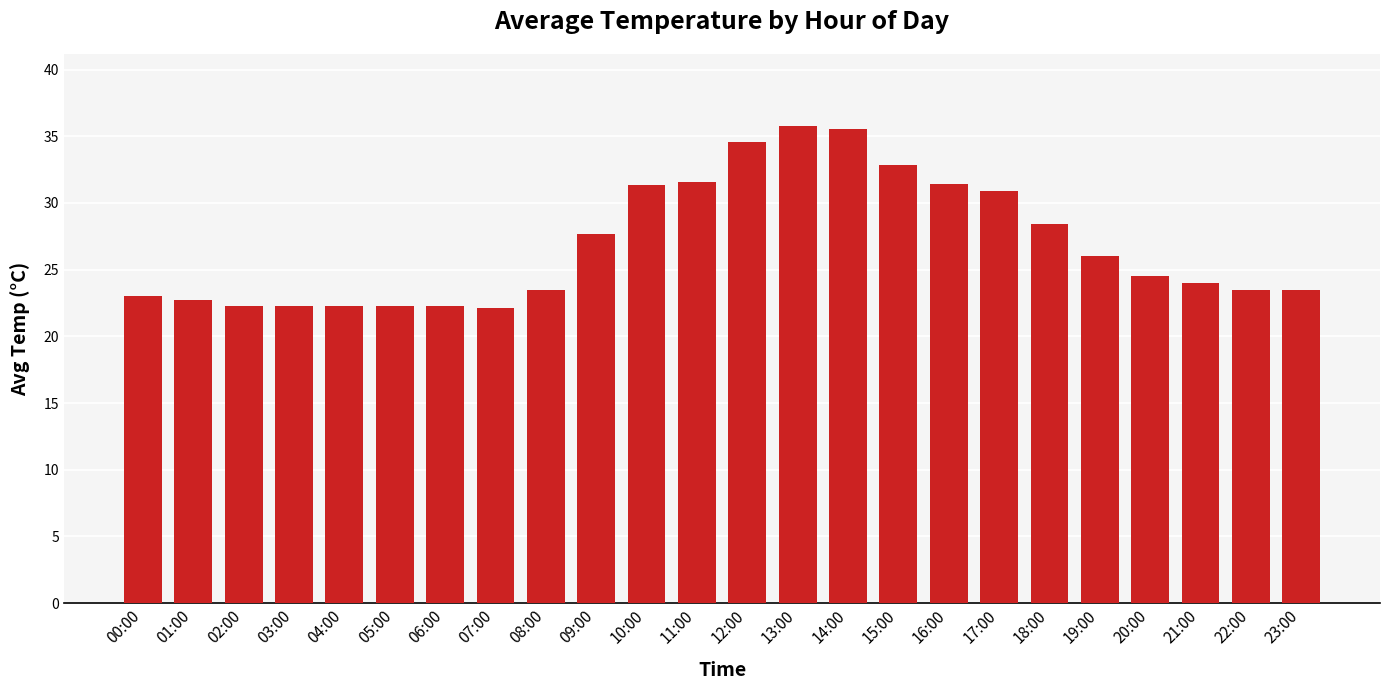

What value does the data have at 17:00?

30.9